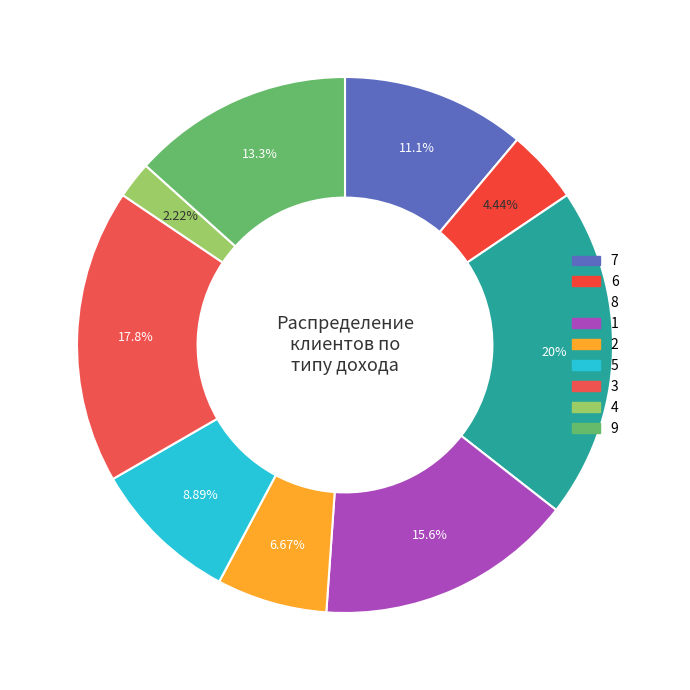

How many slices are in this pie chart?

9